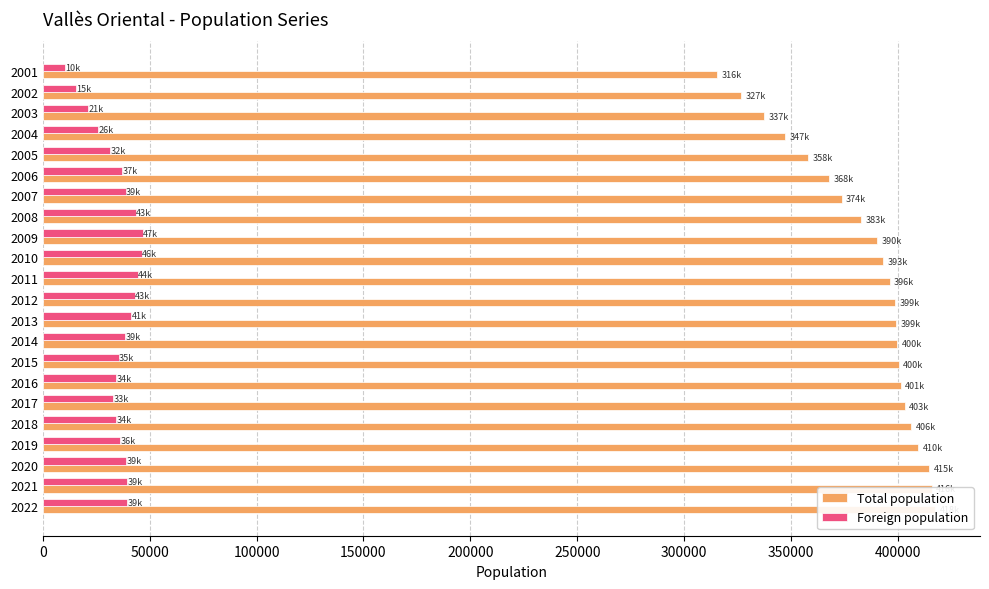

Reading right to left, list all the values displayed in this chart.

Total population: 315582	326562	337403	347281	357974	367956	373671	382820	390336	392921	396118	398826	399148	399781	400375	401338	403259	406289	409638	414570	415789	417543
Foreign population: 10291	15424	21314	25756	31607	37043	38692	43492	46742	46220	44318	42980	41316	38514	35452	34098	32984	34250	36285	39088	39311	39392